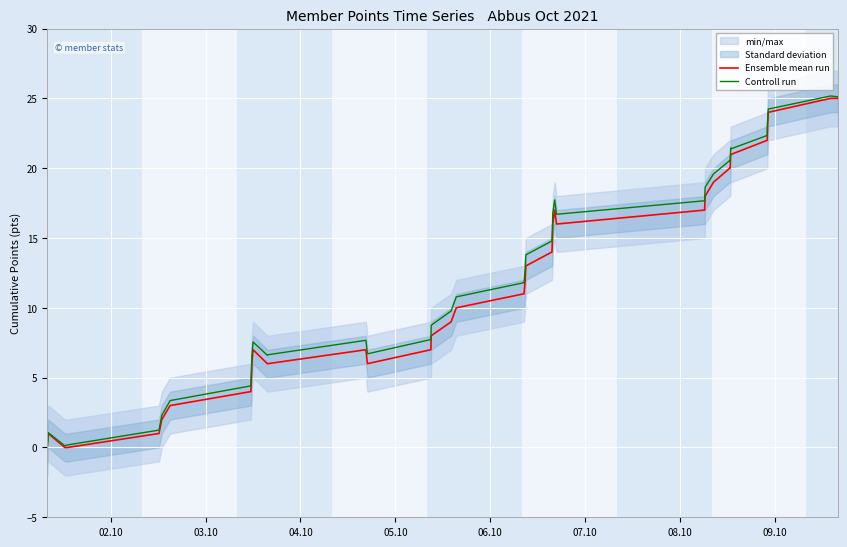

What is the maximum value for Ensemble mean run?

25.0